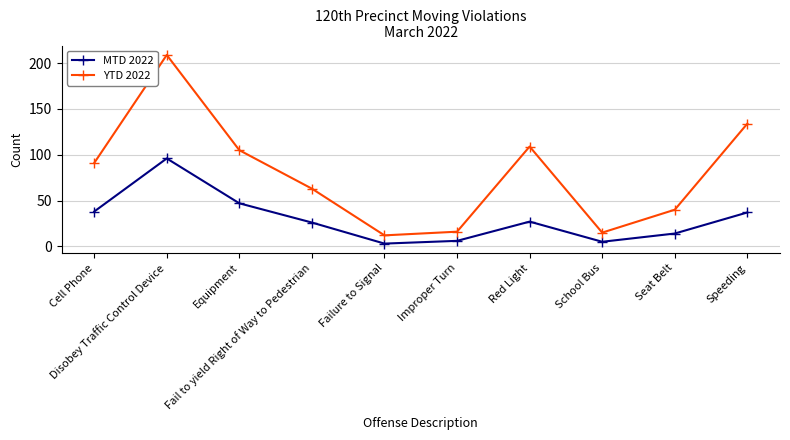

What is the difference between the MTD 2022 values at Fail to yield Right of Way to Pedestrian and Equipment?

21